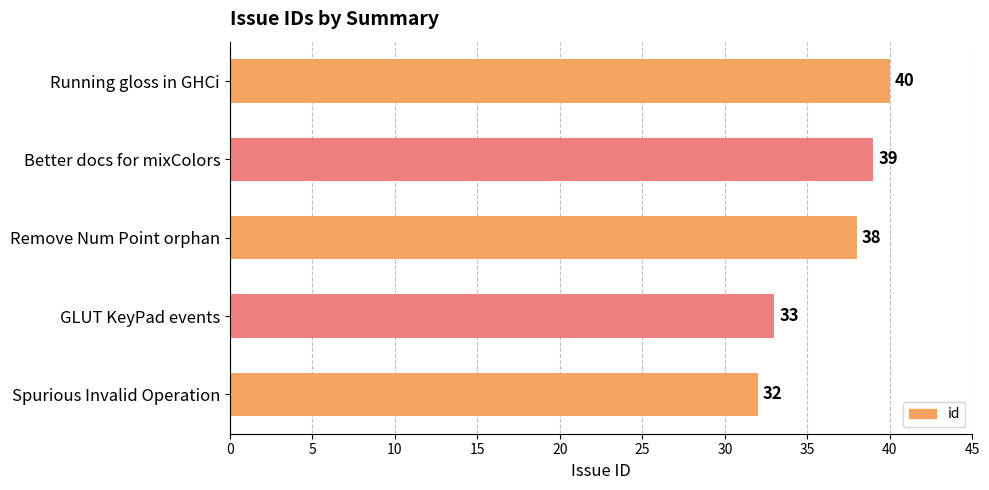

What is the minimum value shown in the chart?

32